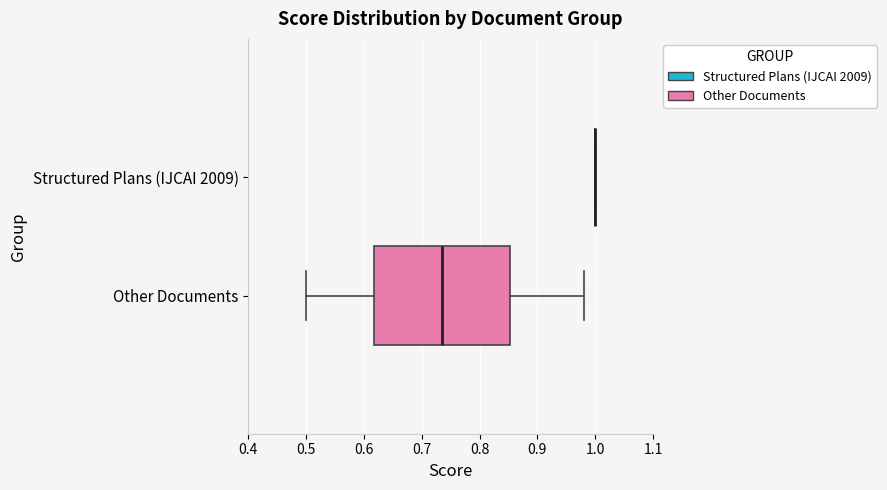

Reading bottom to top, transcribe this box plot: for each box, give where its median line is, the range the box spans, and where its two whiskers end, as read against the x-axis. The values are not printed on the chart, so give them approximately, as read against the axis.

Other Documents: median 0.74, box 0.62 to 0.85, whiskers 0.50 to 0.98
Structured Plans (IJCAI 2009): box collapsed to a line at 1.00, whiskers 1.00 to 1.00